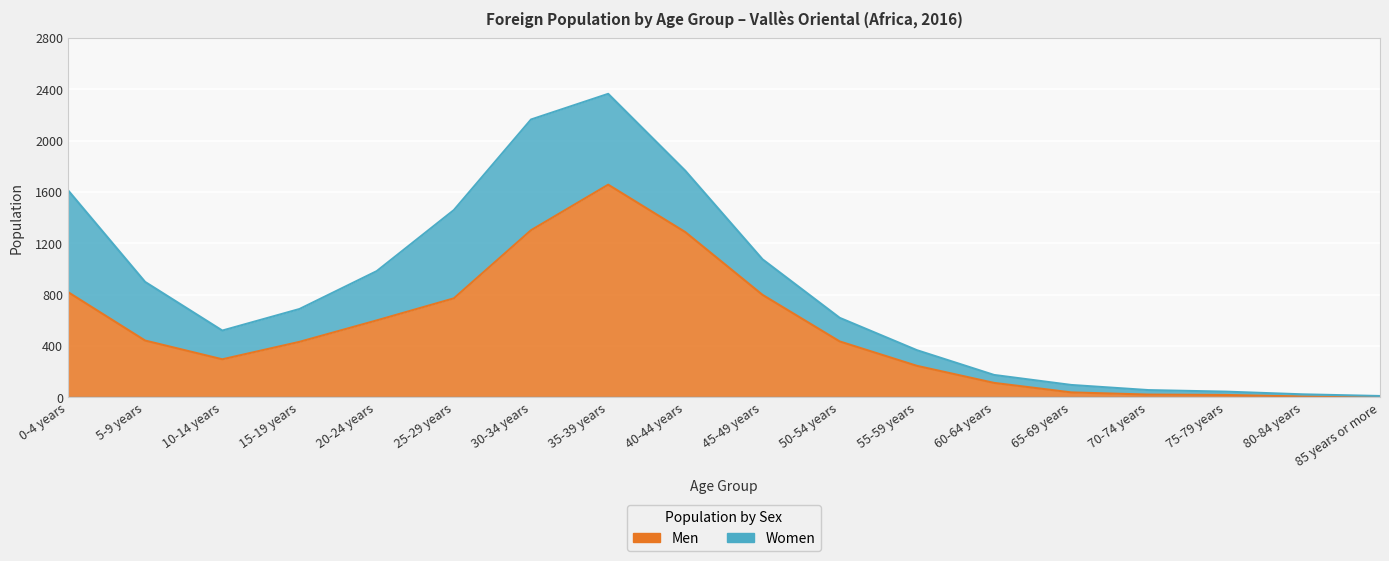

Reading left to right, what are all the values shown in this chart?

0-4 years=821	5-9 years=443	10-14 years=297	15-19 years=433	20-24 years=600	25-29 years=772	30-34 years=1303	35-39 years=1658	40-44 years=1288	45-49 years=799	50-54 years=436	55-59 years=246	60-64 years=113	65-69 years=39	70-74 years=22	75-79 years=19	80-84 years=7	85 years or more=4